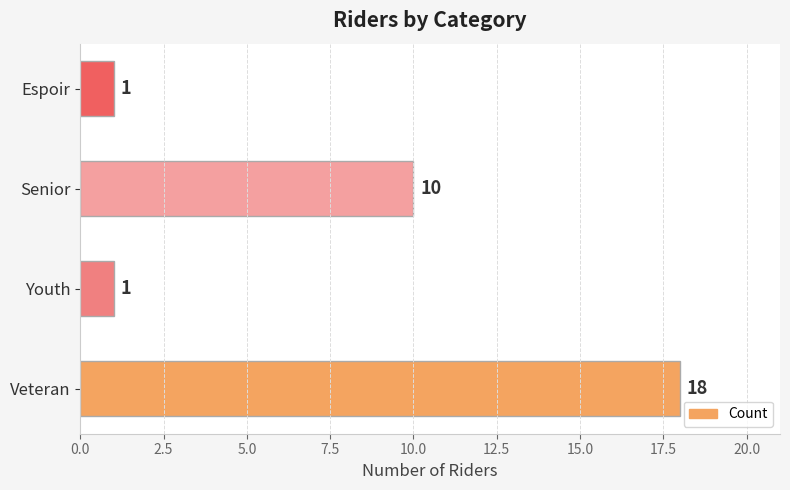

What is the difference between the second highest and minimum values?

9